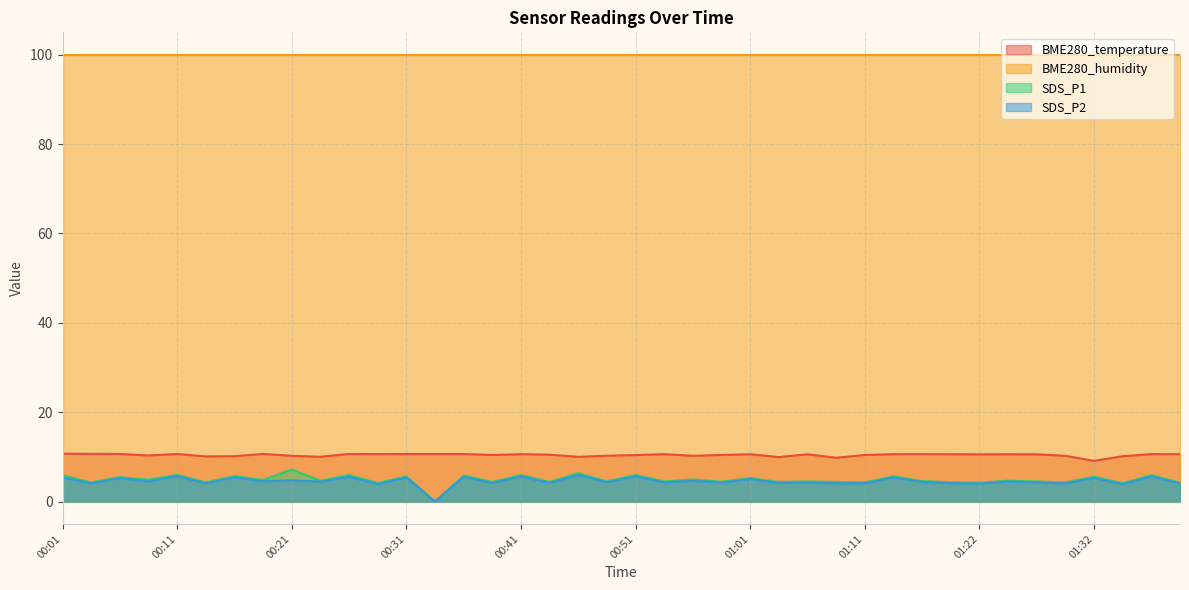

True or false: SDS_P1 has a value of 1.0 at 01:08.

False